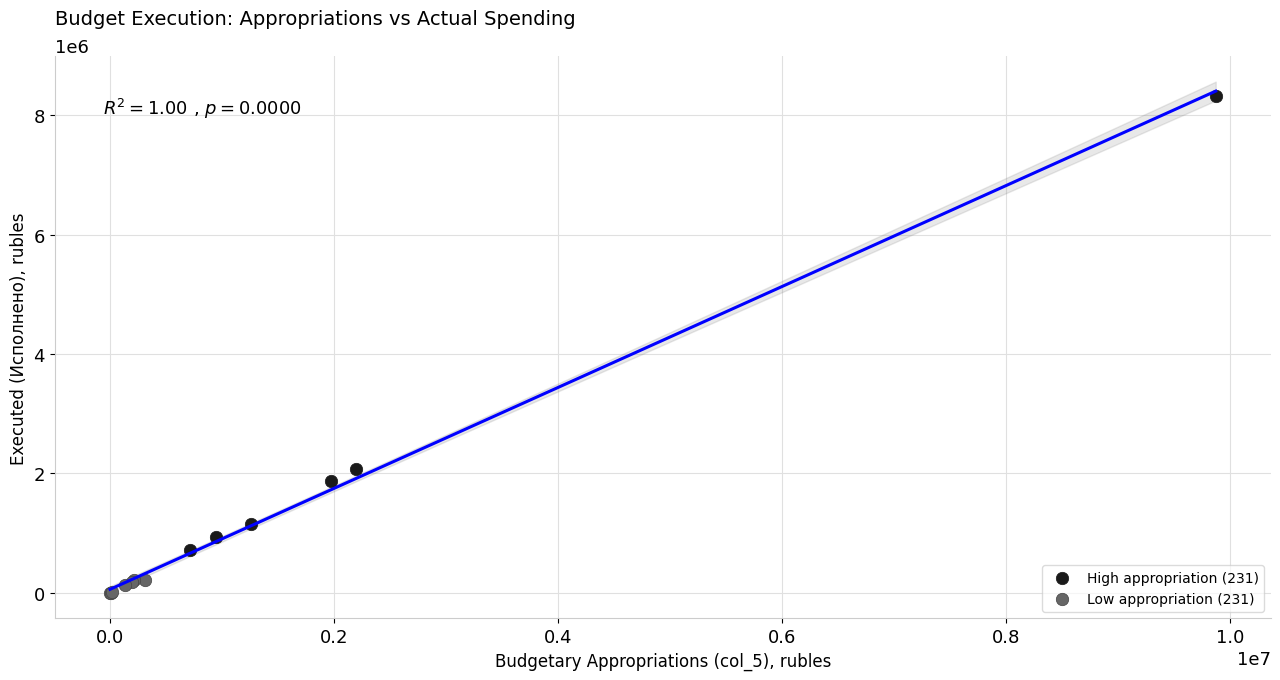

Which series reaches the maximum Y coordinate?

High appropriation (231)